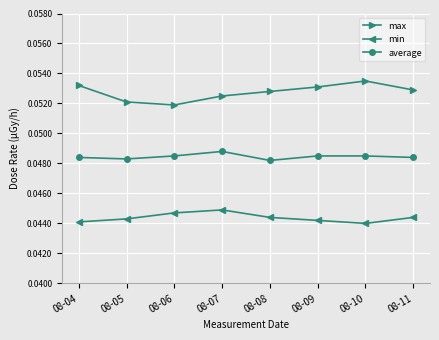

Count the average values in the range 0 to 1.

8